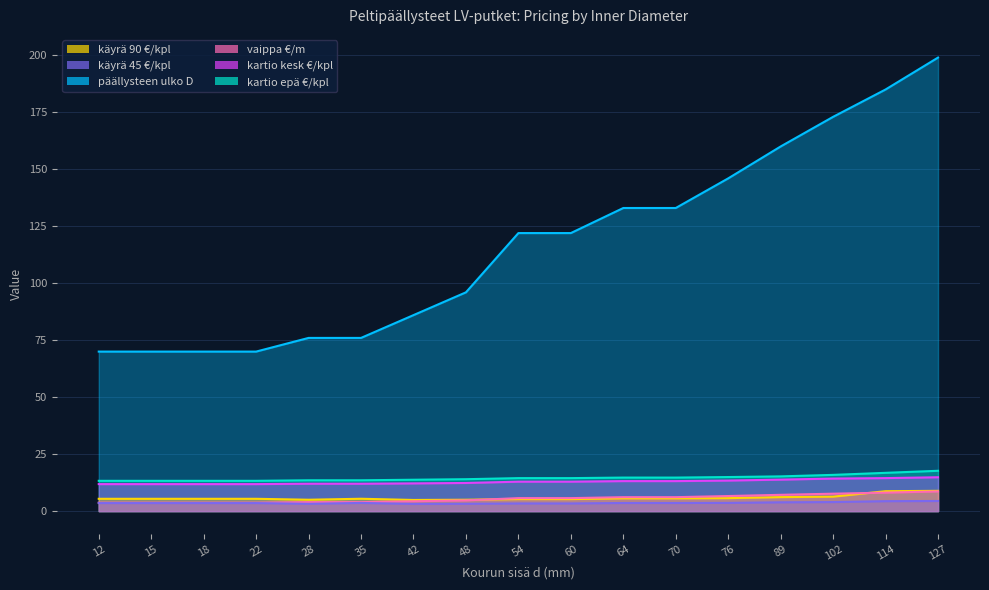

True or false: kartio epä €/kpl and käyrä 45 €/kpl intersect in this chart.

False